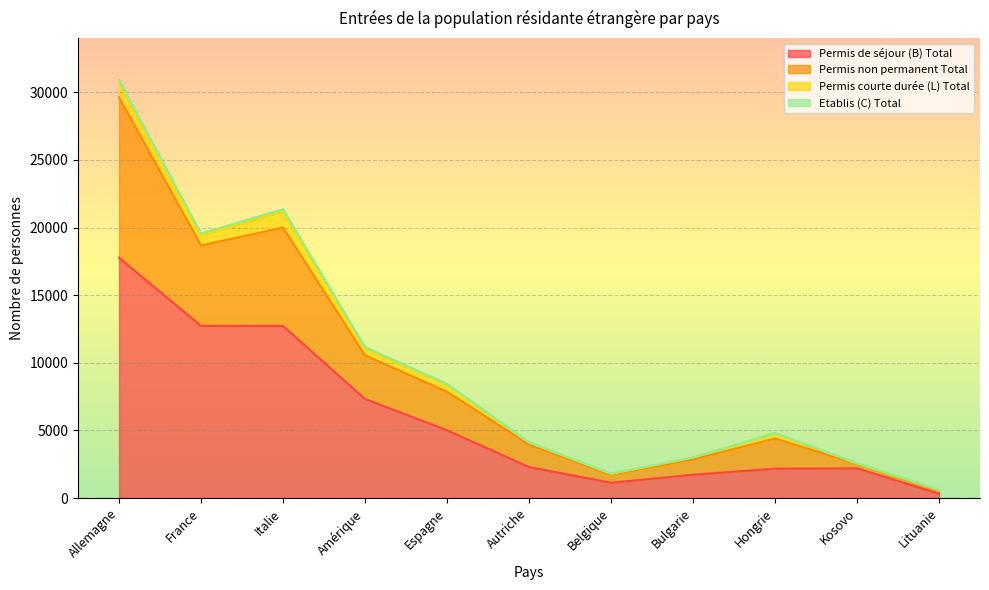

At which category is the sum across all series the highest?

Allemagne